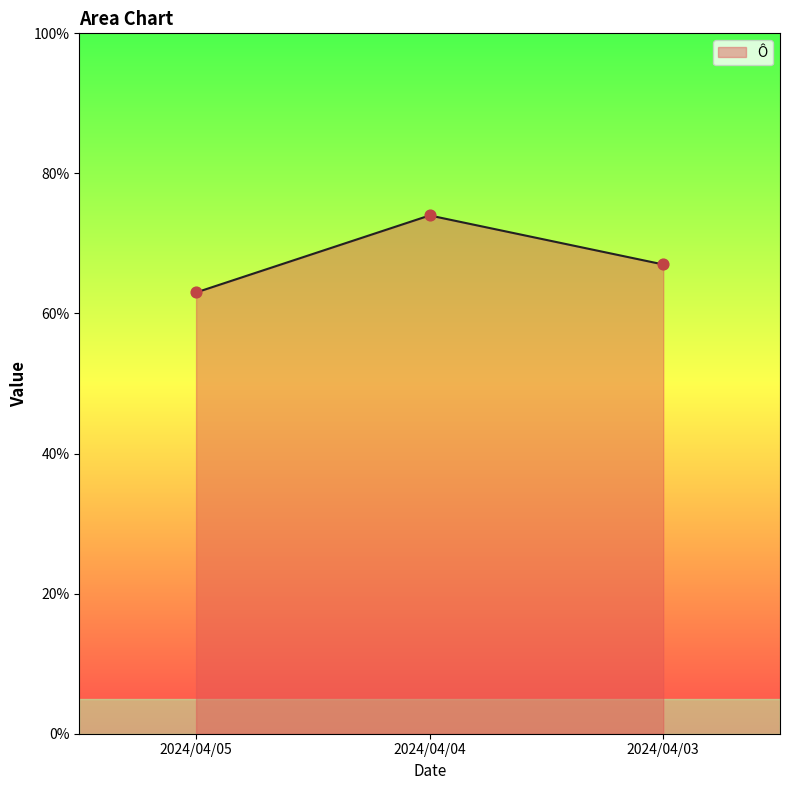

Which has a higher value, 2024/04/05 or 2024/04/04?

2024/04/04